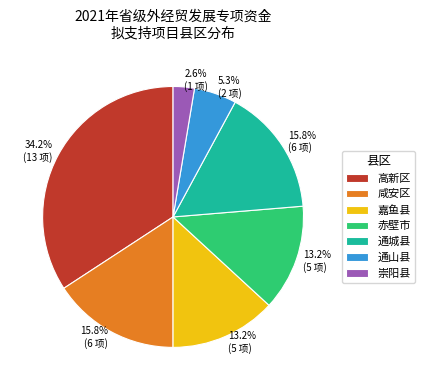

To the nearest percent, what portion does 咸安区 represent?

16%